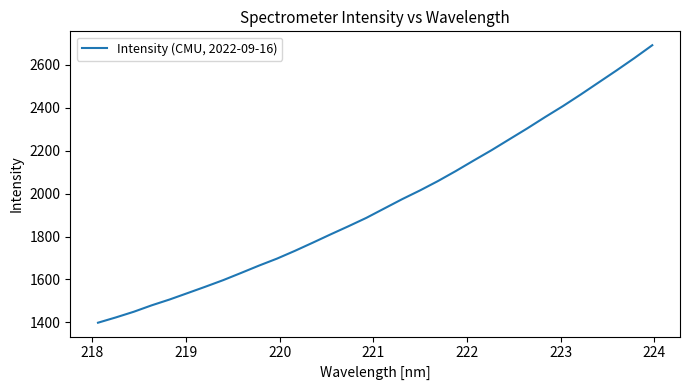

How many lines are shown in the chart?

1